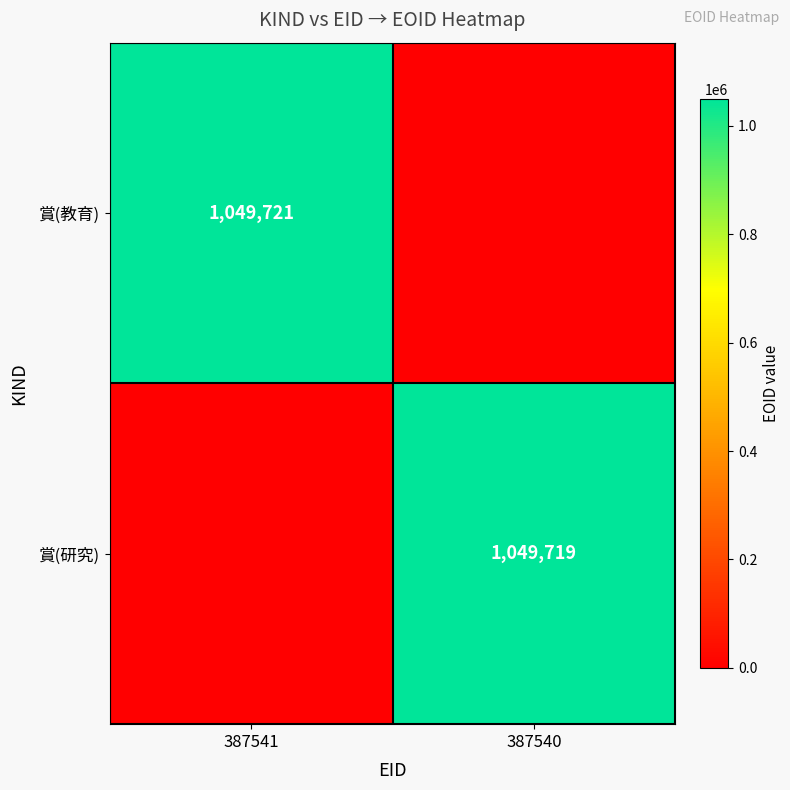

Which label corresponds to the largest value in the chart?

387541